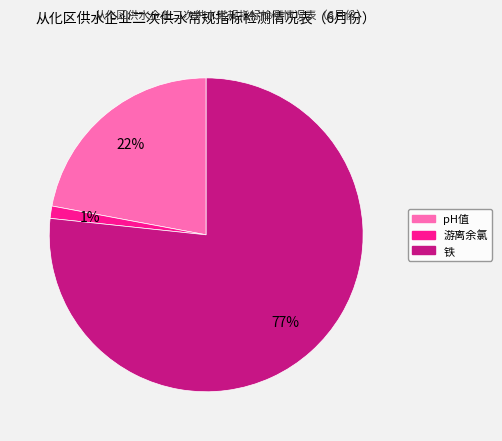

Is there a majority slice in this chart?

Yes